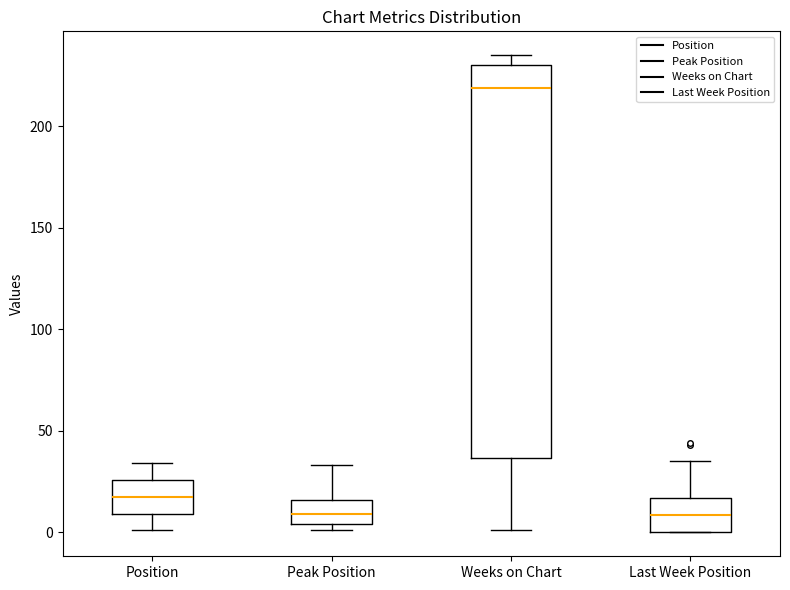

Reading left to right, read every box against the y-axis: the position of its median line, the range the box covers, and the ends of its whiskers. The values are not printed on the chart, so give them approximately, as read against the axis.

Position: median 20, box 10 to 25, whiskers 0 to 35
Peak Position: median 10, box 5 to 15, whiskers 0 to 35
Weeks on Chart: median 220, box 35 to 230, whiskers 0 to 235
Last Week Position: median 10, box 0 to 15, whiskers 0 to 35